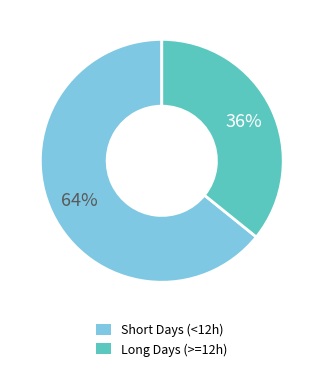

To the nearest percent, what is the difference between the largest and smallest slice percentages?

28%